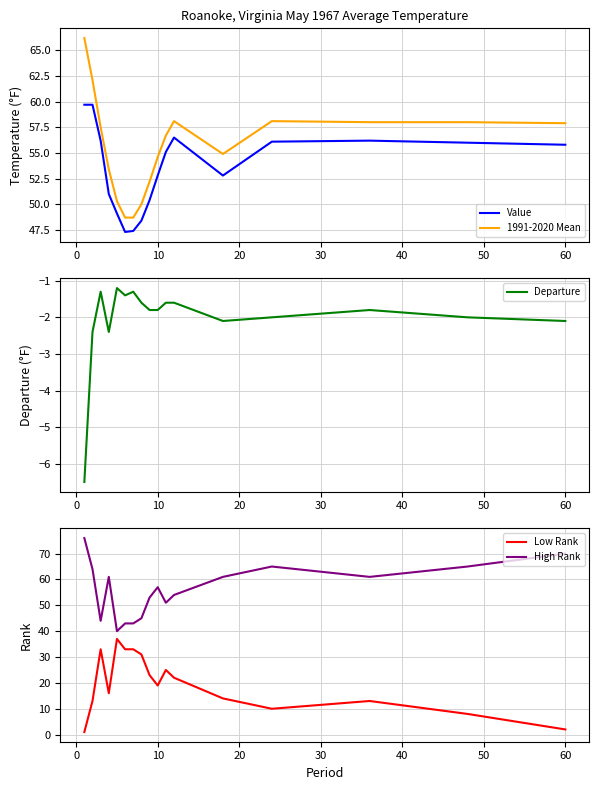

The 1991-2020 Mean series shows 54.6 at 10. True or false?

True